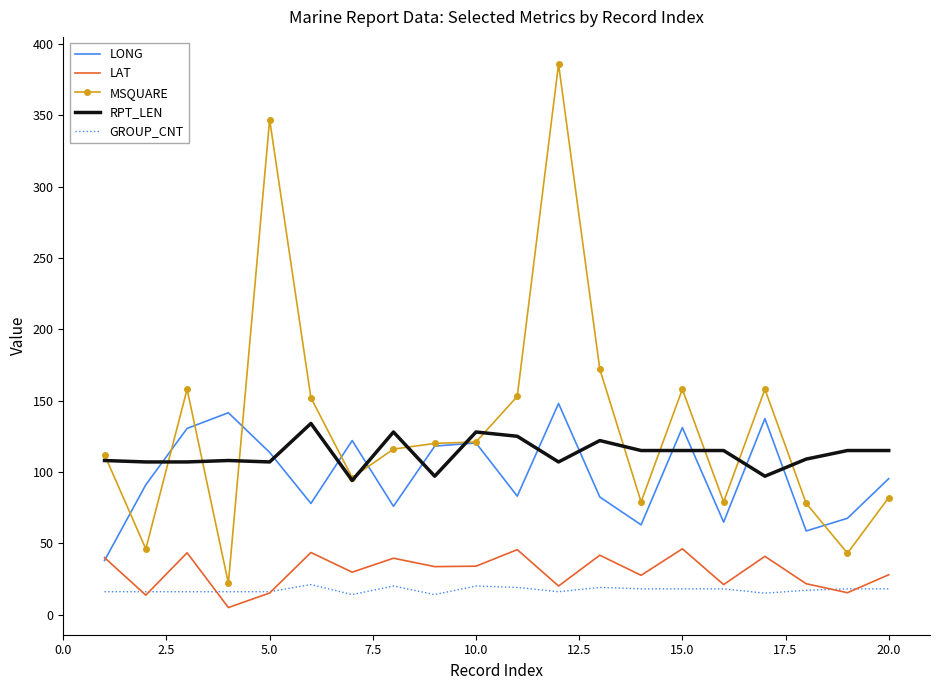

Which series has the largest range (max minus min)?

MSQUARE